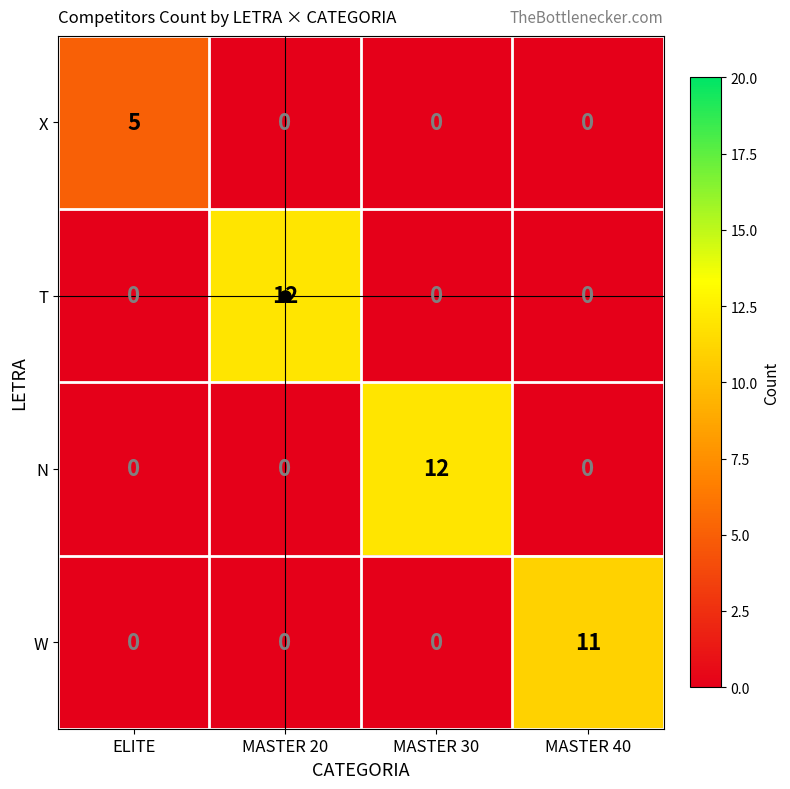

Which series changed the most between ELITE and MASTER 20?

T